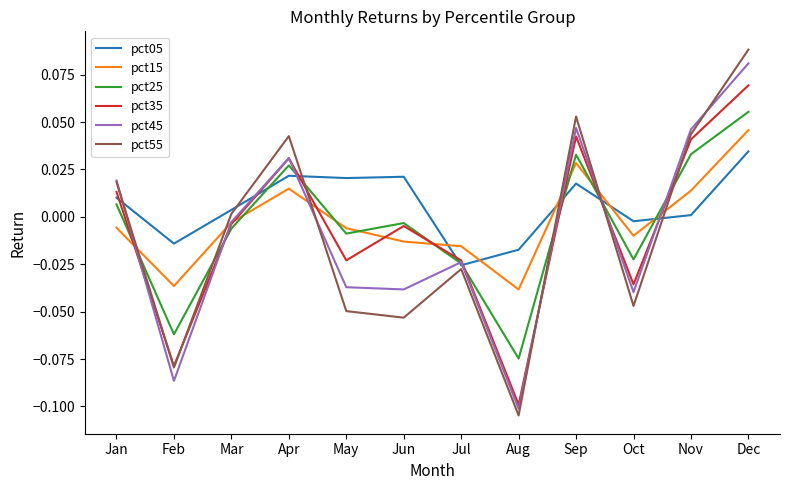

At which label does pct55 reach its minimum?

Aug